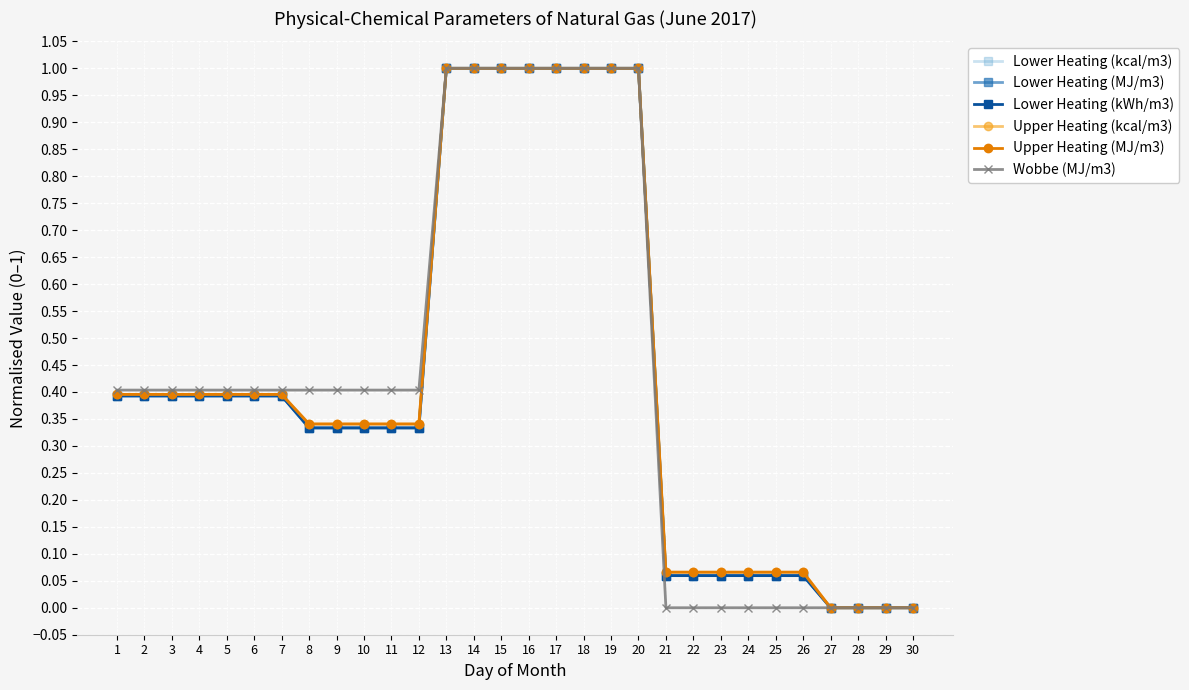

What is the sum of all Lower Heating (kWh/m3) values?

12.8